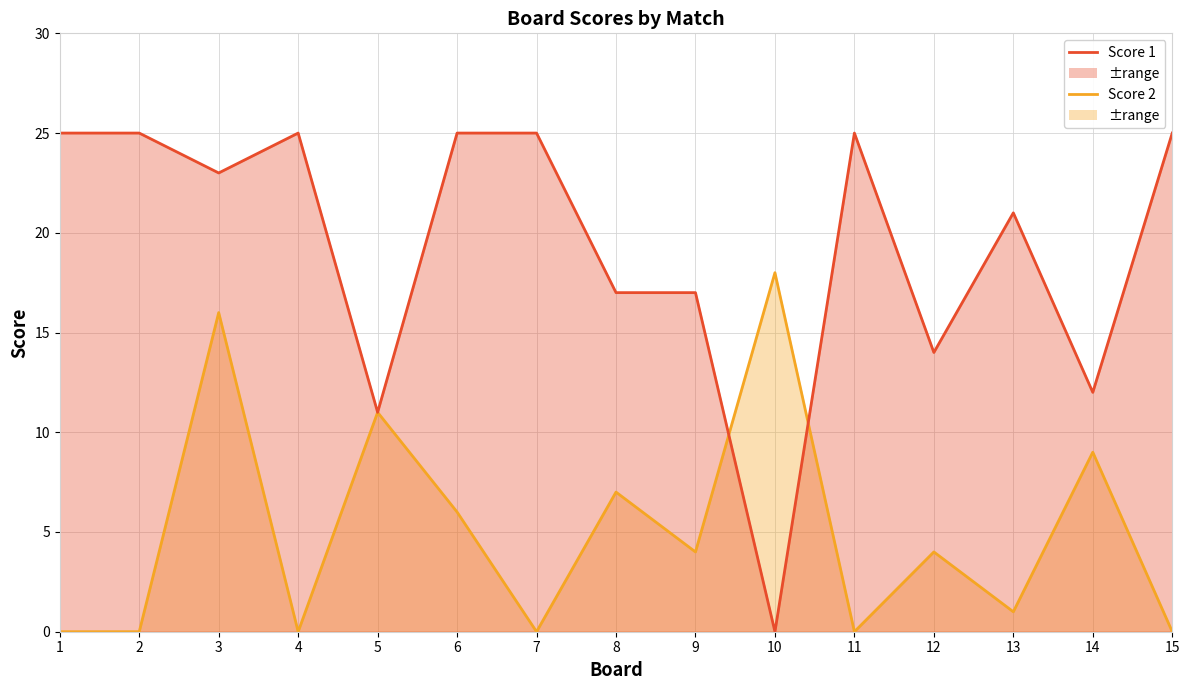

True or false: Score 2 line has more than 2 interior local peaks.

True